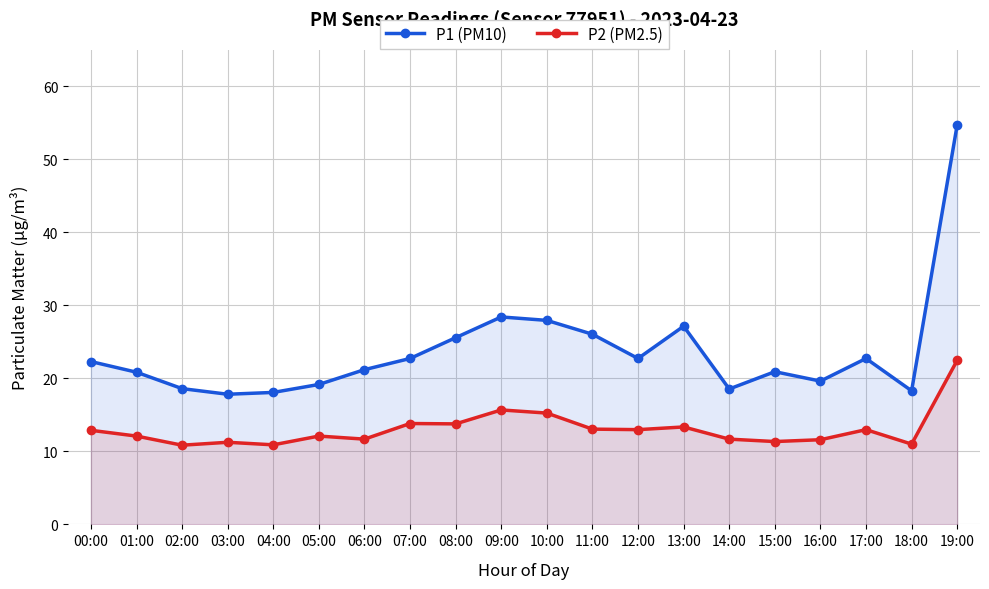

What position from the right is 15:00?

5